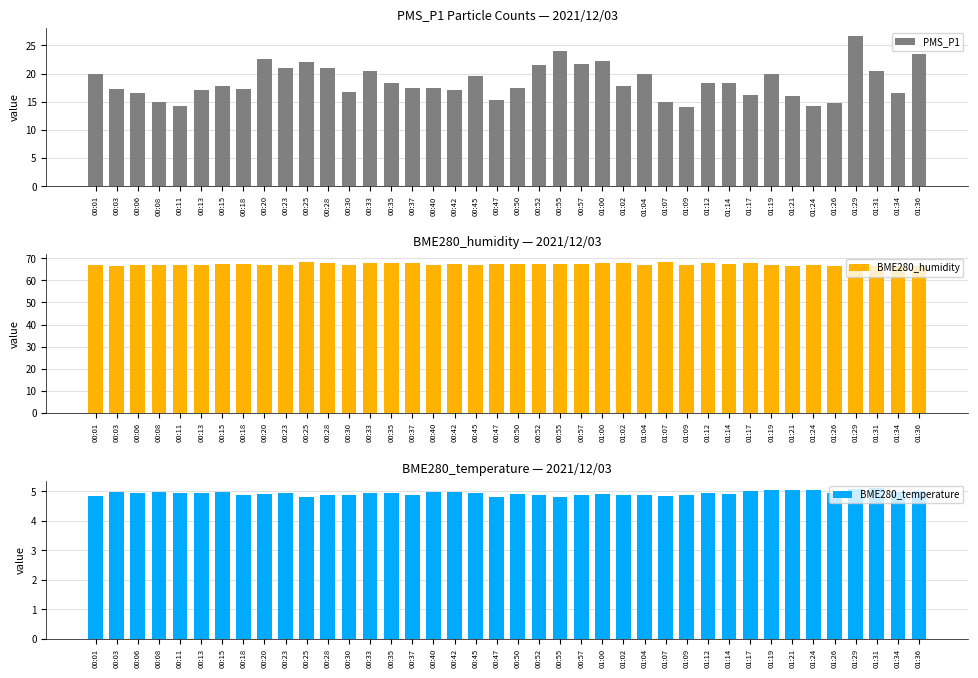

Reading left to right, transcribe all the data shown in this chart.

PMS_P1: 20.0	17.2	16.5	15.0	14.2	17.0	17.8	17.2	22.5	21.0	22.0	21.0	16.8	20.5	18.2	17.5	17.5	17.0	19.5	15.2	17.5	21.5	24.0	21.8	22.2	17.8	20.0	15.0	14.0	18.2	18.2	16.2	20.0	16.0	14.2	14.8	26.8	20.5	16.5	23.5
BME280_humidity: 67.2	66.5	67.2	66.9	66.8	67.0	67.3	67.5	66.9	67.0	68.4	67.9	67.1	67.8	67.8	67.7	67.2	67.3	67.2	67.3	67.3	67.6	67.5	67.6	67.8	67.9	67.0	68.3	67.2	67.8	67.6	67.8	67.2	66.8	67.2	66.7	66.7	66.6	66.7	66.4
BME280_temperature: 4.8	5.0	4.9	5.0	4.9	4.9	5.0	4.9	4.9	4.9	4.8	4.9	4.9	4.9	4.9	4.9	5.0	5.0	4.9	4.8	4.9	4.9	4.8	4.9	4.9	4.9	4.9	4.8	4.9	5.0	4.9	5.0	5.0	5.0	5.0	4.9	5.1	5.1	5.0	5.0